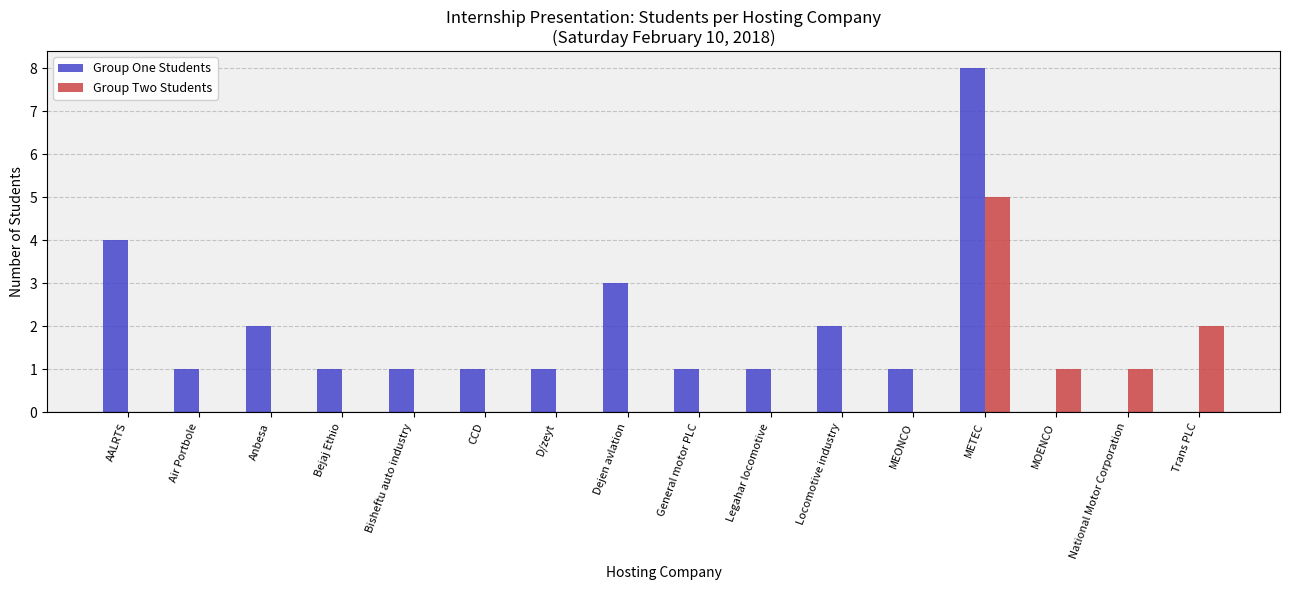

Is it true that Group Two Students equals 0 at Bejaj Ethio?

True